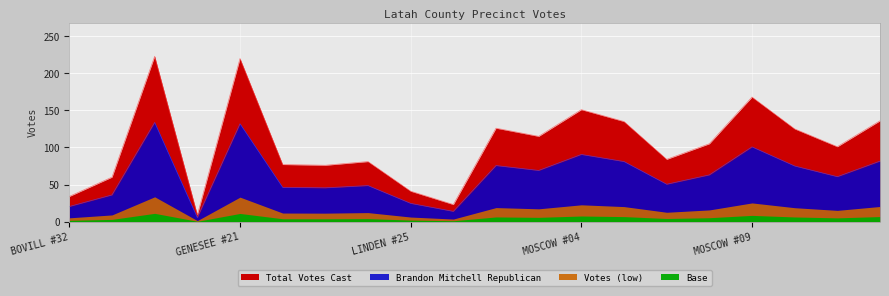

How many data points in Brandon Mitchell Republican are less than 63?

10